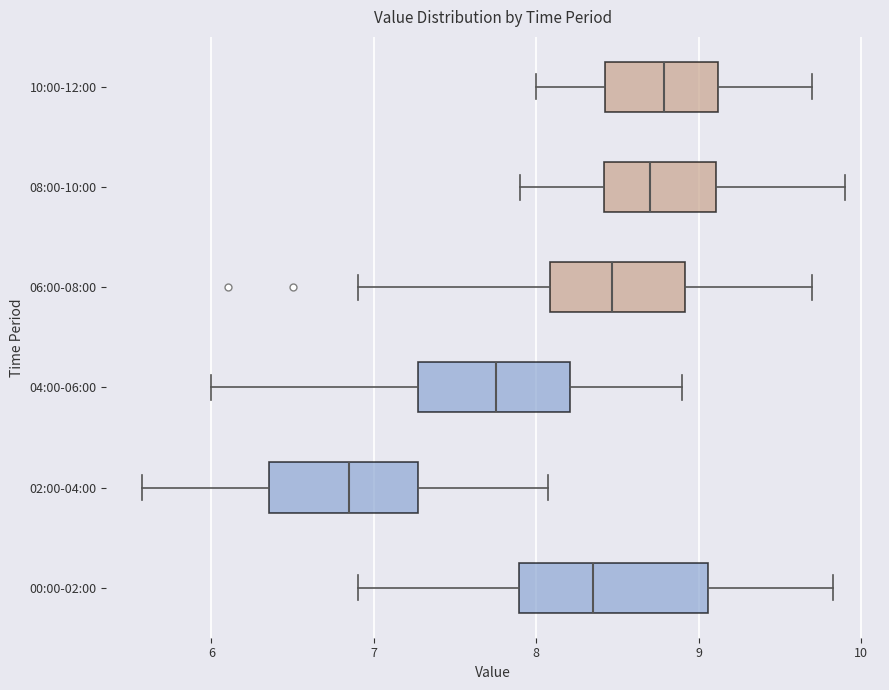

Reading bottom to top, read every box against the x-axis: the position of its median line, the range the box covers, and the ends of its whiskers. The values are not printed on the chart, so give them approximately, as read against the axis.

00:00-02:00: median 8.4, box 7.9 to 9.1, whiskers 6.9 to 9.8
02:00-04:00: median 6.9, box 6.4 to 7.3, whiskers 5.6 to 8.1
04:00-06:00: median 7.8, box 7.3 to 8.2, whiskers 6.0 to 8.9
06:00-08:00: median 8.5, box 8.1 to 8.9, whiskers 6.9 to 9.7
08:00-10:00: median 8.7, box 8.4 to 9.1, whiskers 7.9 to 9.9
10:00-12:00: median 8.8, box 8.4 to 9.1, whiskers 8.0 to 9.7